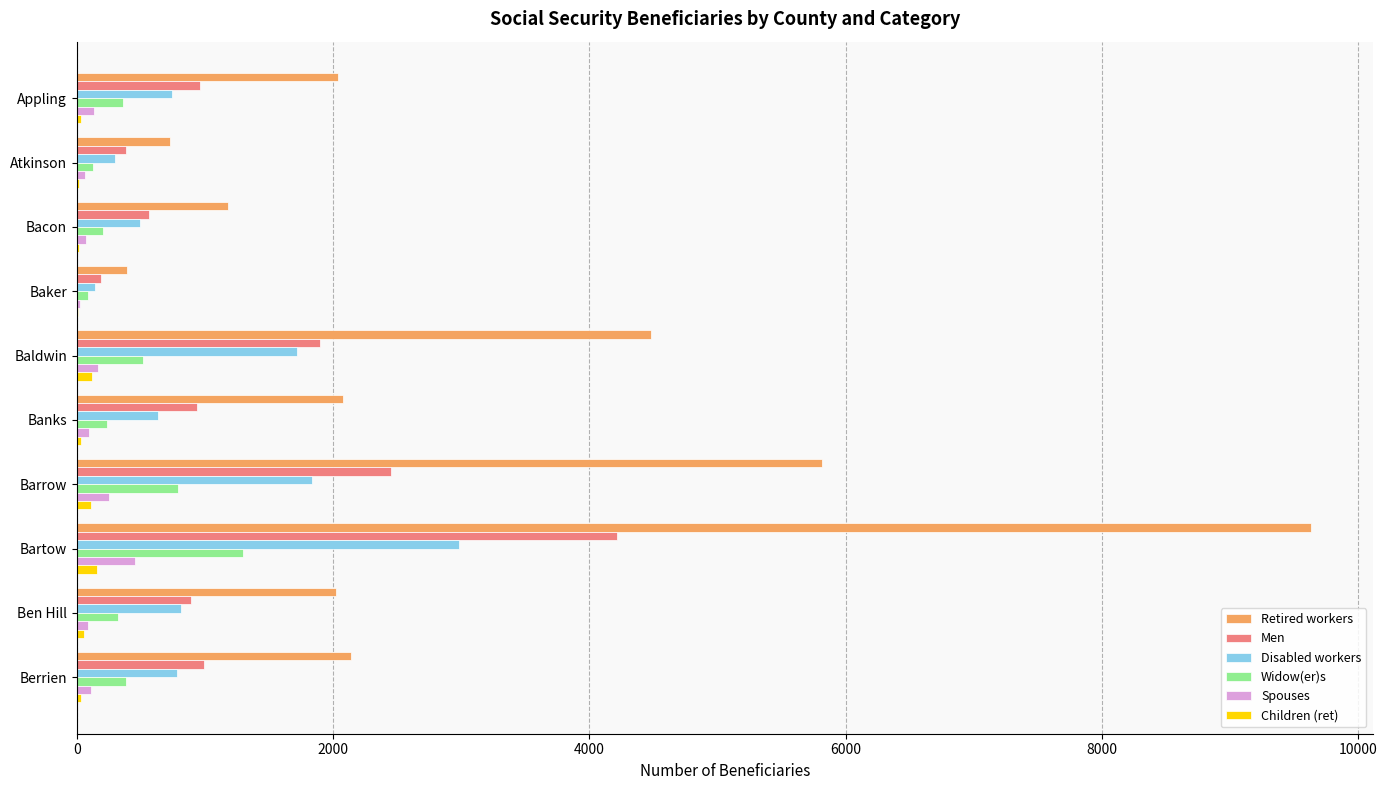

Where is Retired workers nearest to the value 5012?

Baldwin